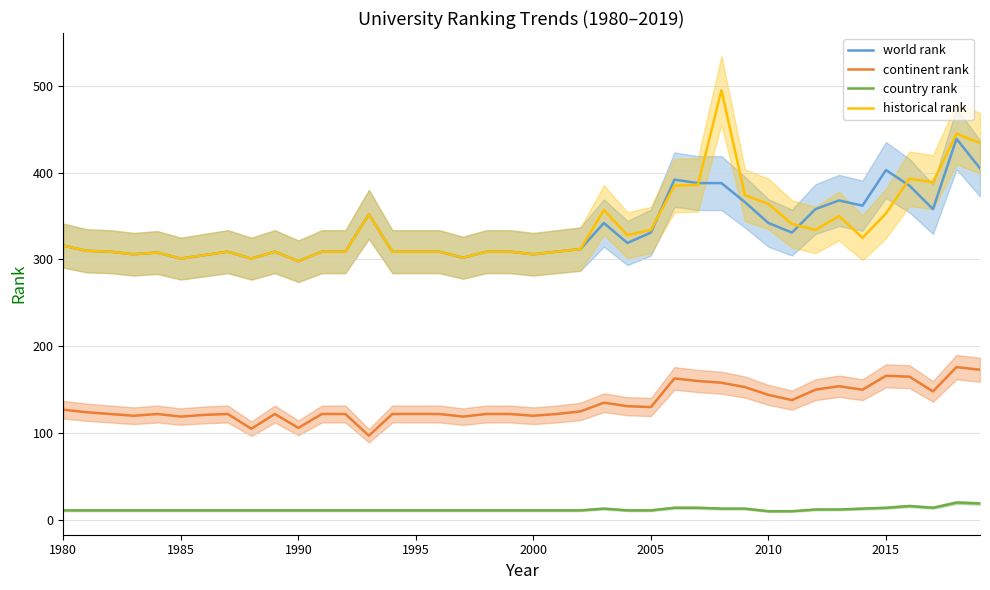

Where does the continent rank series first go above 124?

1980